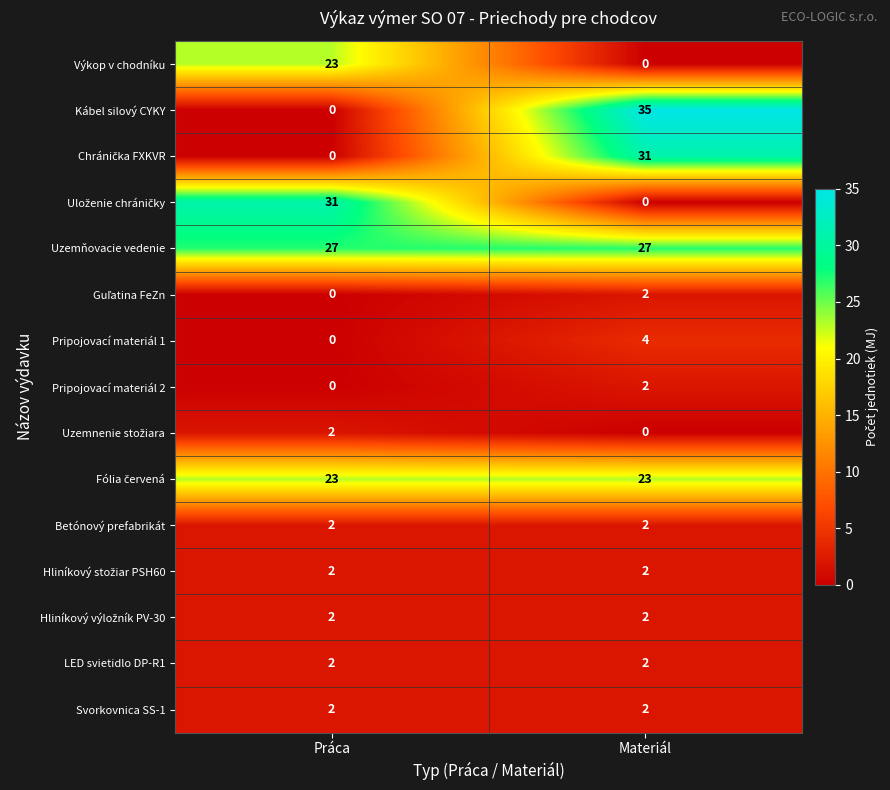

Where is Pripojovací materiál 1 nearest to the value 2?

Práca